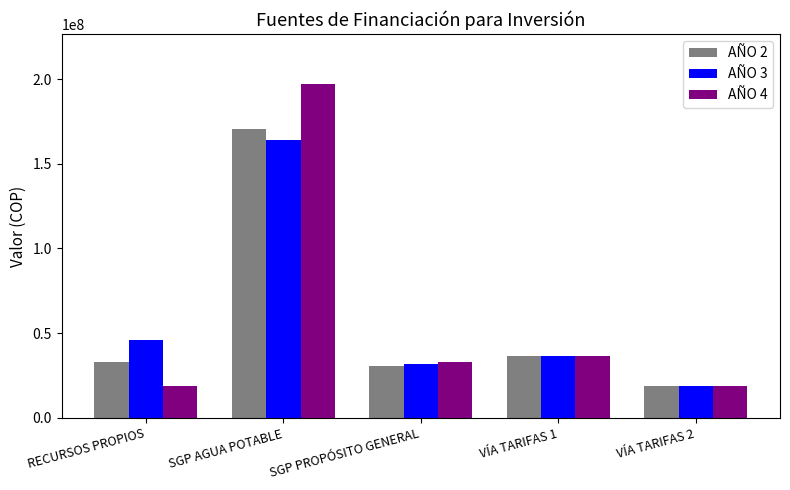

Which series changed the most between SGP AGUA POTABLE and VÍA TARIFAS 1?

AÑO 4